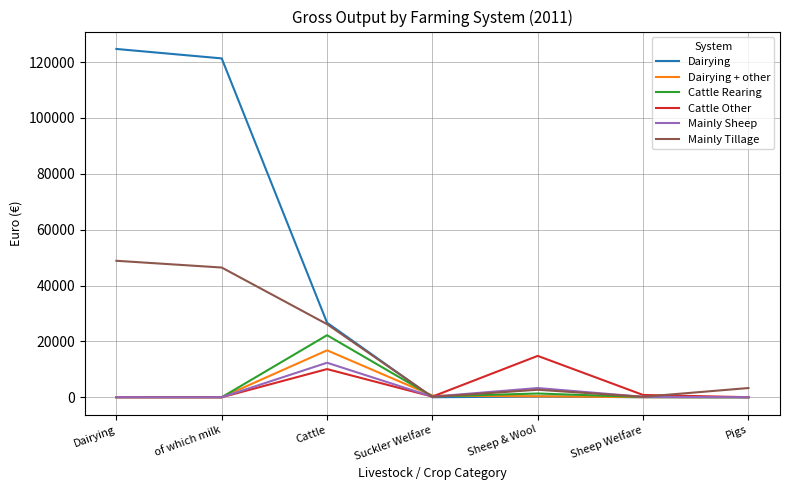

What is the greatest value displayed?

124674